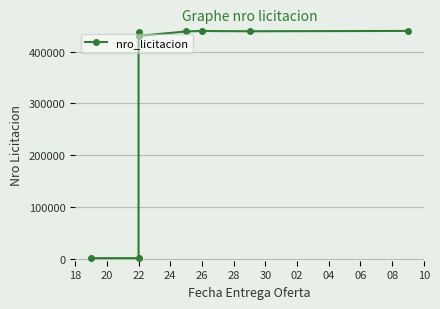

Which has a higher value, 26 or 22?

26